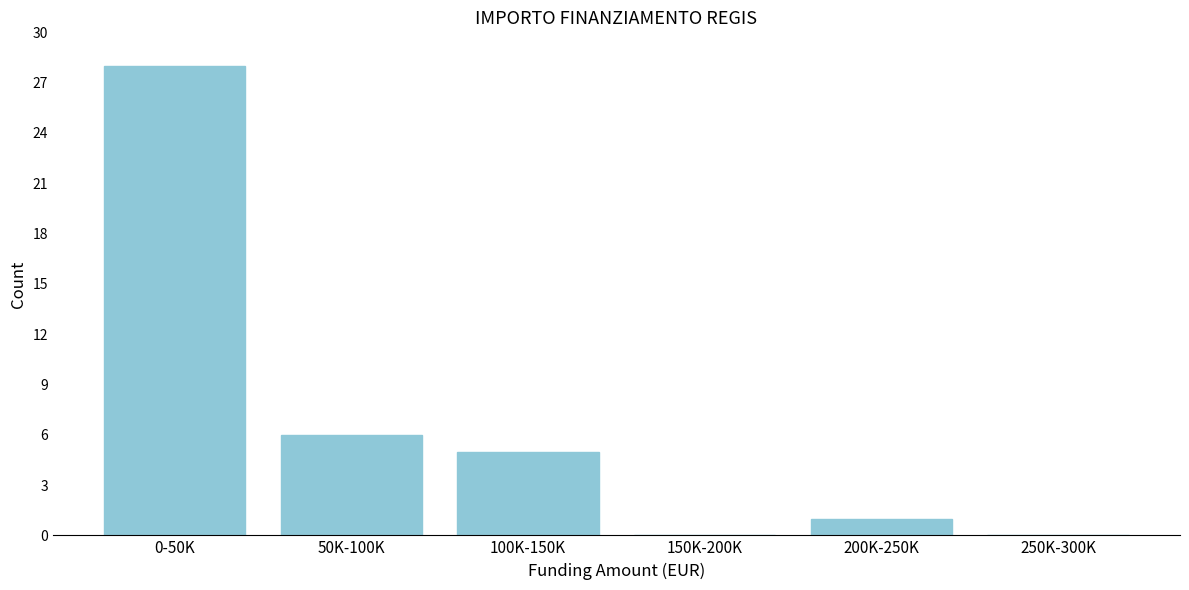

Reading left to right, transcribe all the data shown in this chart.

0-50K=28	50K-100K=6	100K-150K=5	150K-200K=0	200K-250K=1	250K-300K=0